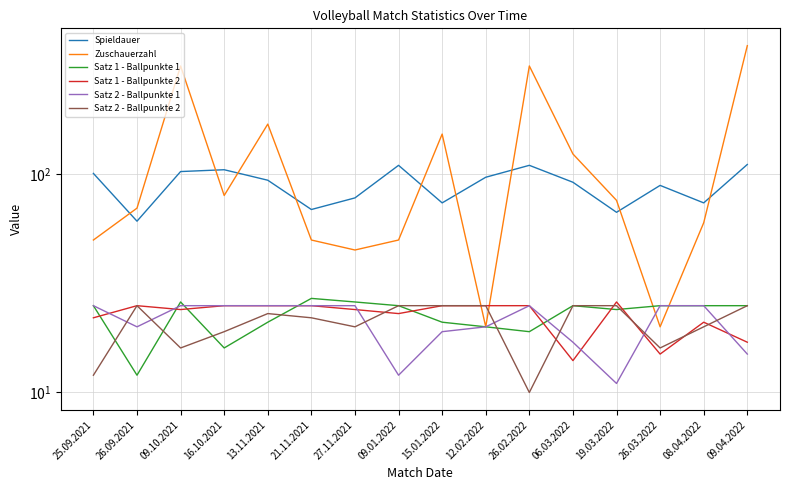

Which series has the largest total across all categories?

Zuschauerzahl